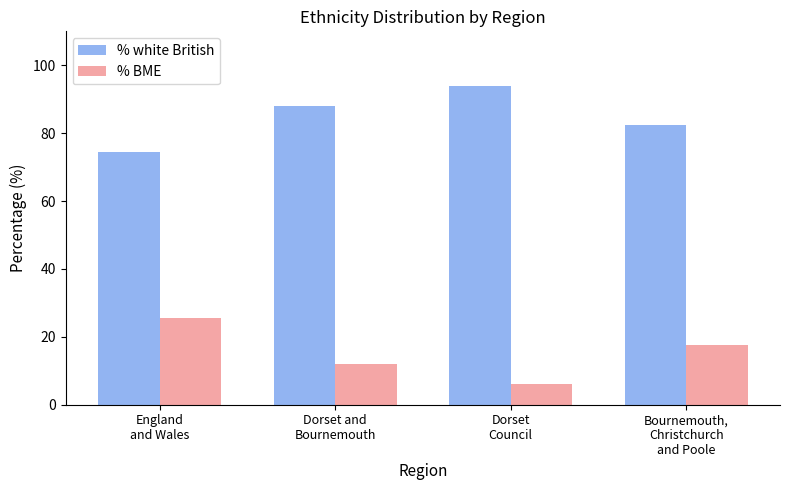

Rank the series by their maximum value, from lowest to highest.

% BME, % white British